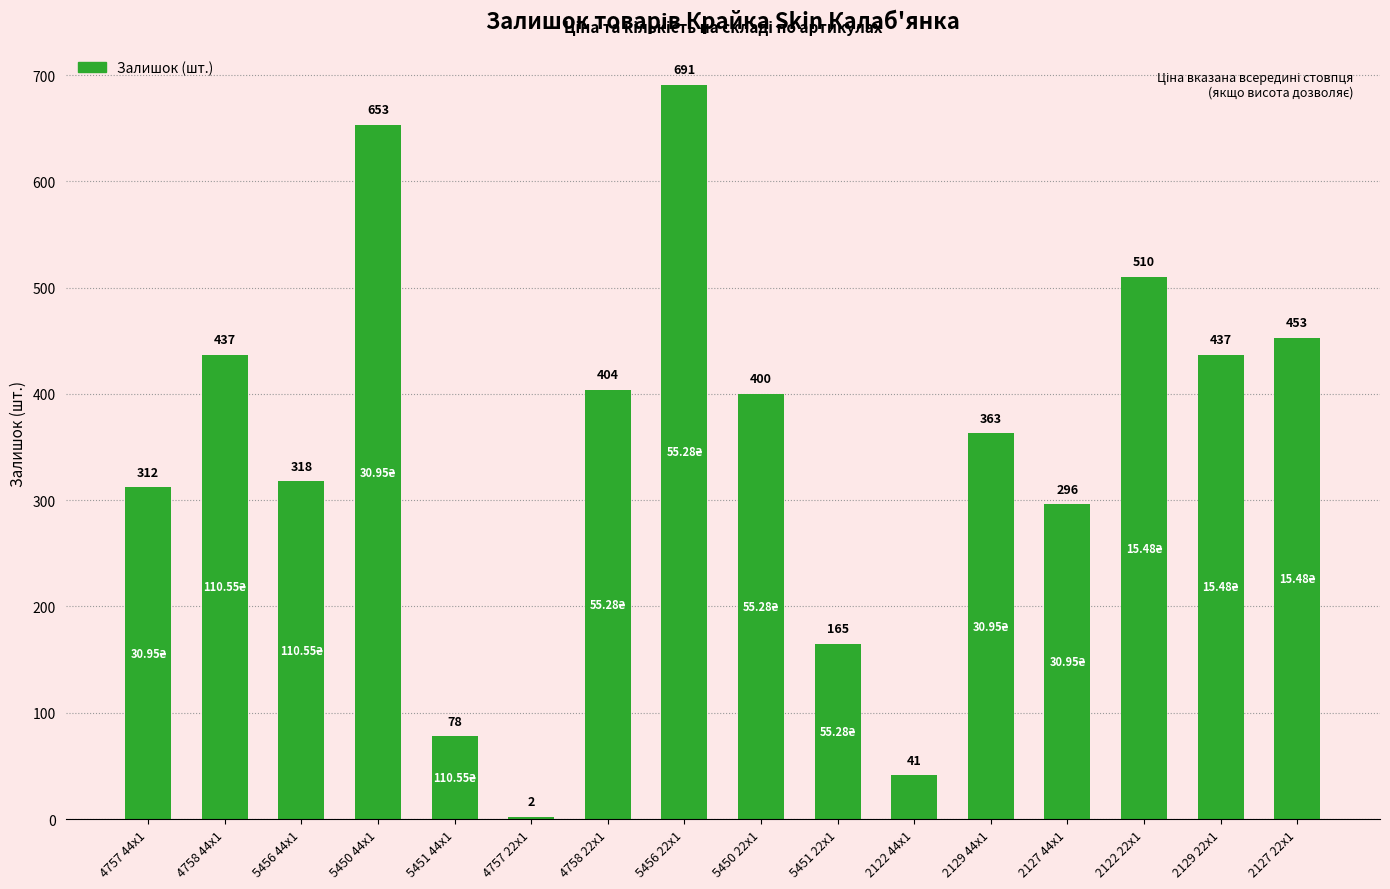

What is the change in value from 5456 22x1 to 2129 22x1?

-254